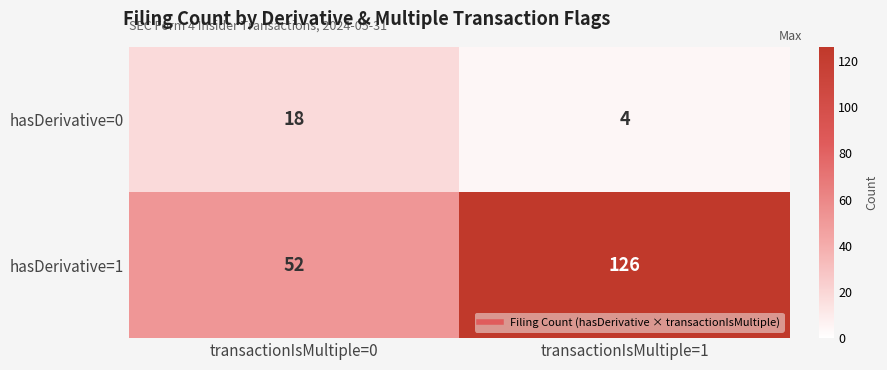

At which category does the chart reach its peak across all series?

transactionIsMultiple=1